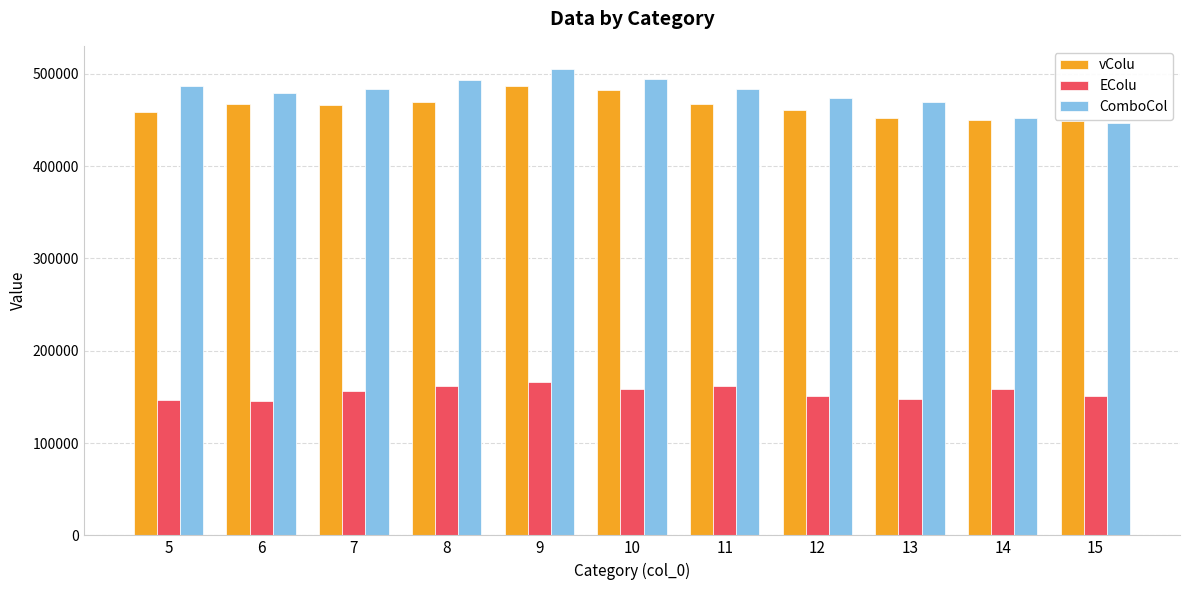

What are all the series names shown in the legend?

vColu, EColu, ComboCol